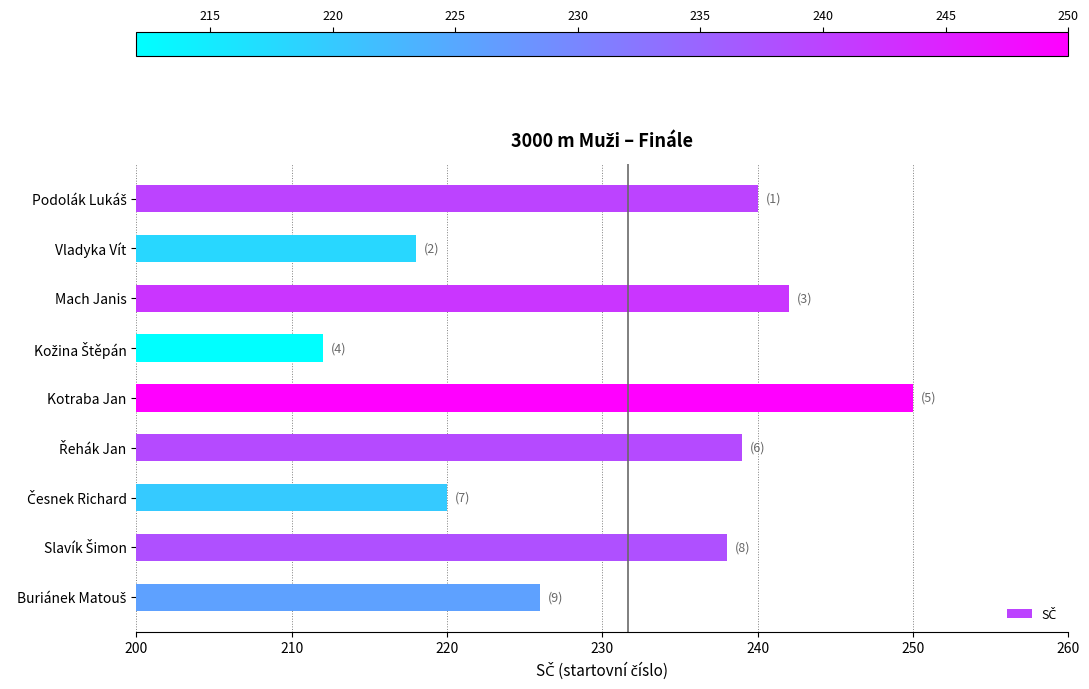

What position from the top is Kotraba Jan?

5